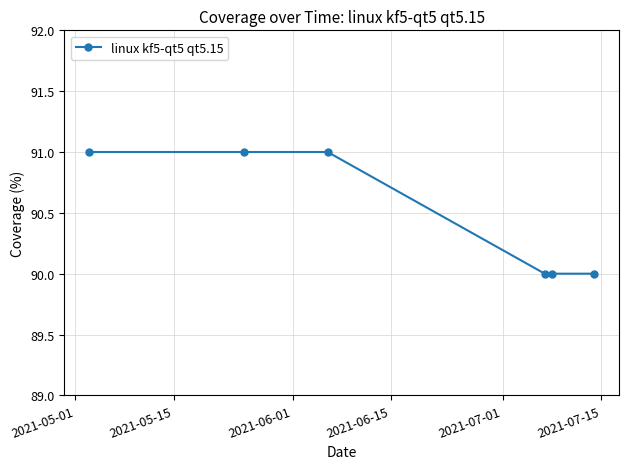

How many categories are shown in the chart?

6